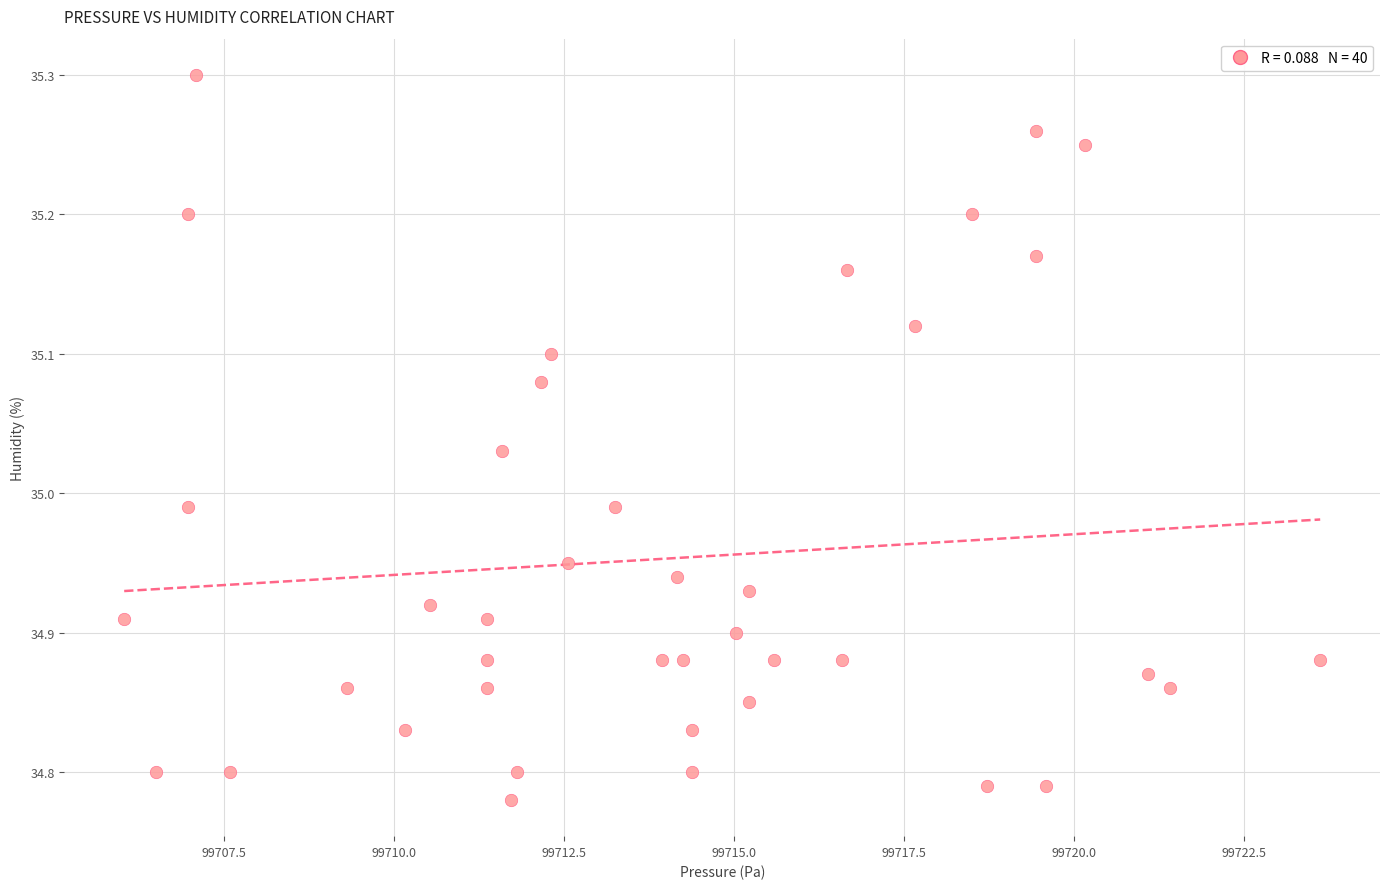

What is the range of X values (max minus min)?

17.6